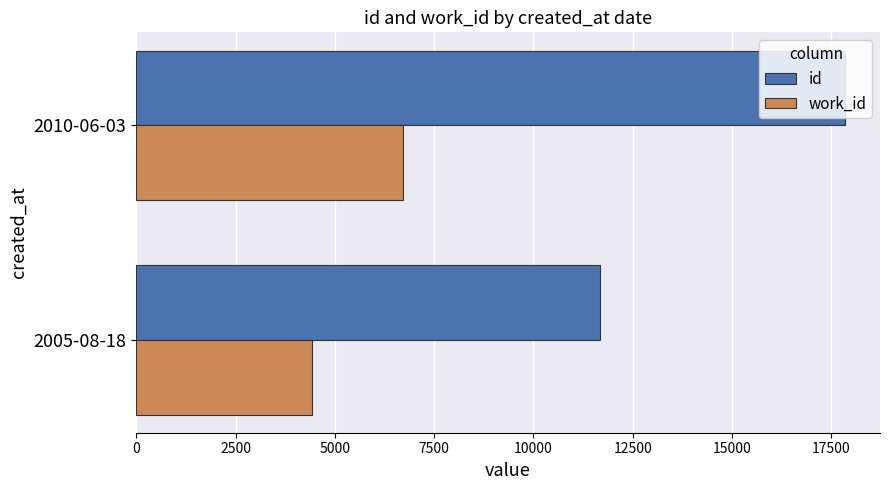

What is the sum of all id values?

29512